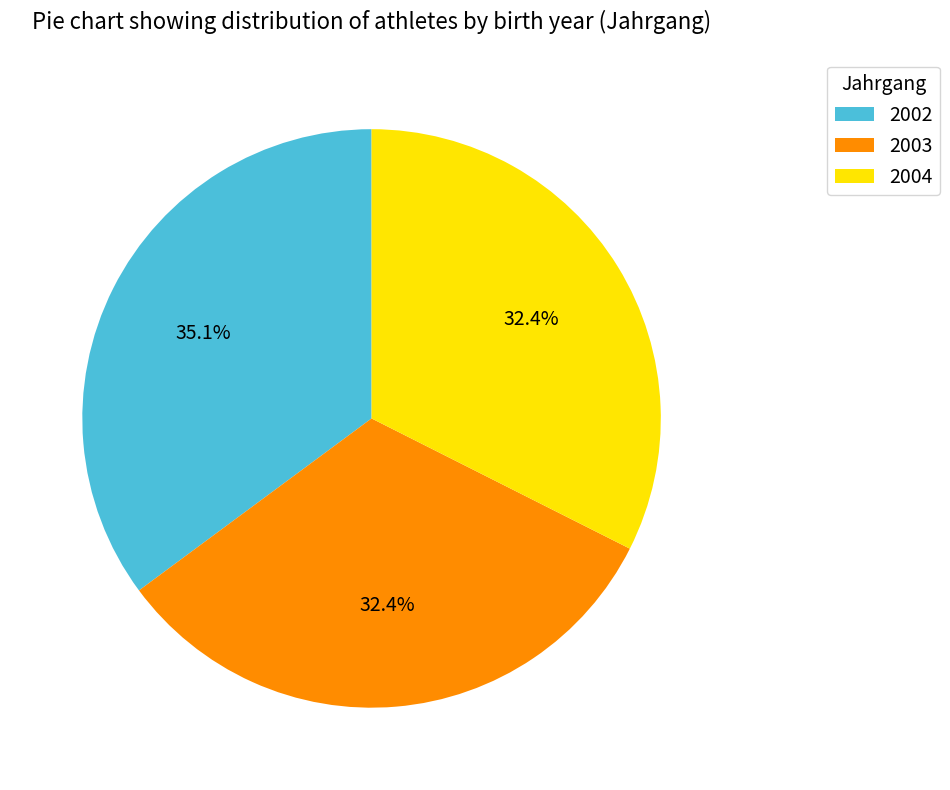

Between 2004 and 2002, which is larger?

2002